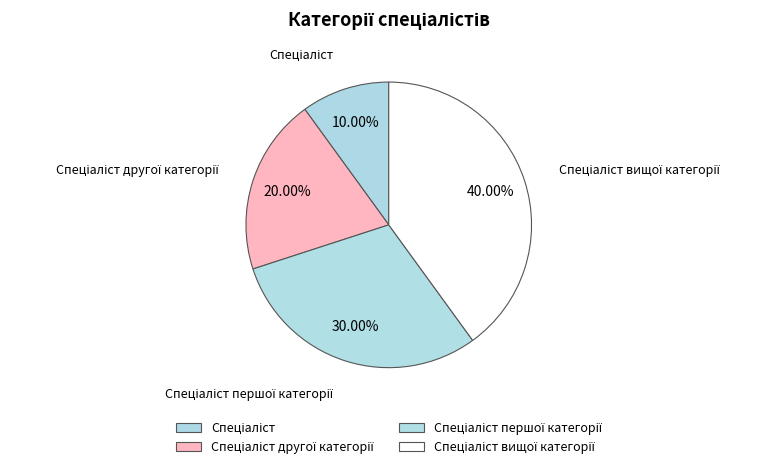

What is the ratio of the value at Спеціаліст to the value at Спеціаліст другої категорії?

0.5